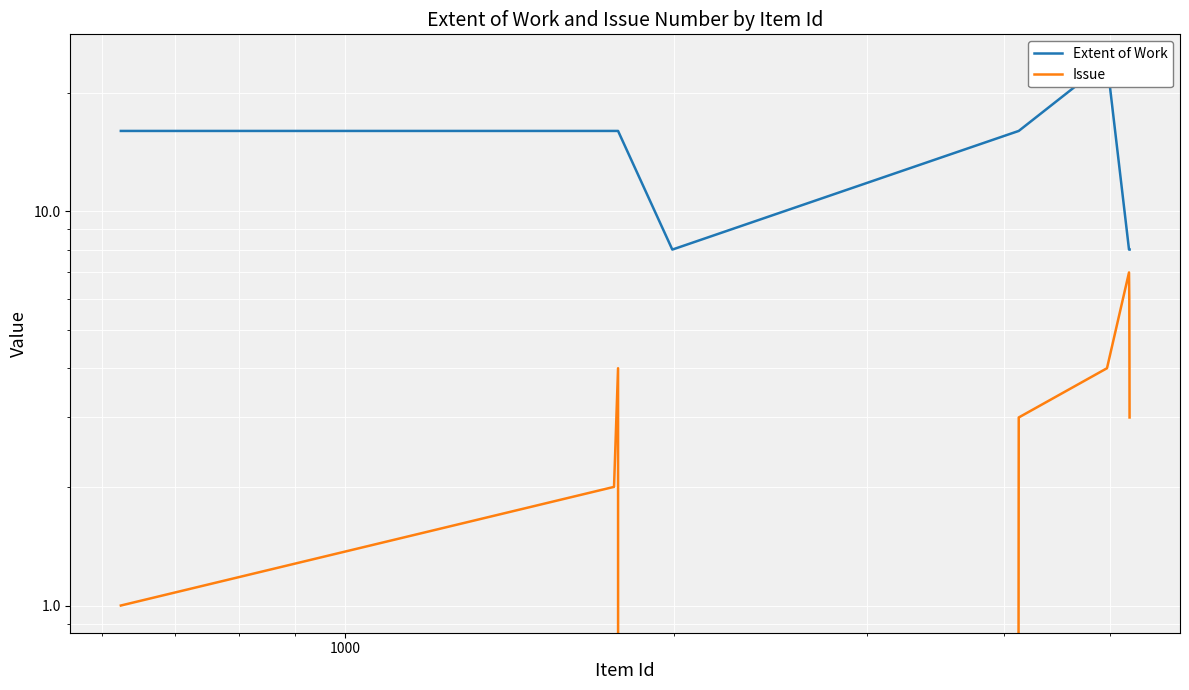

Which series has the largest total across all categories?

Extent of Work